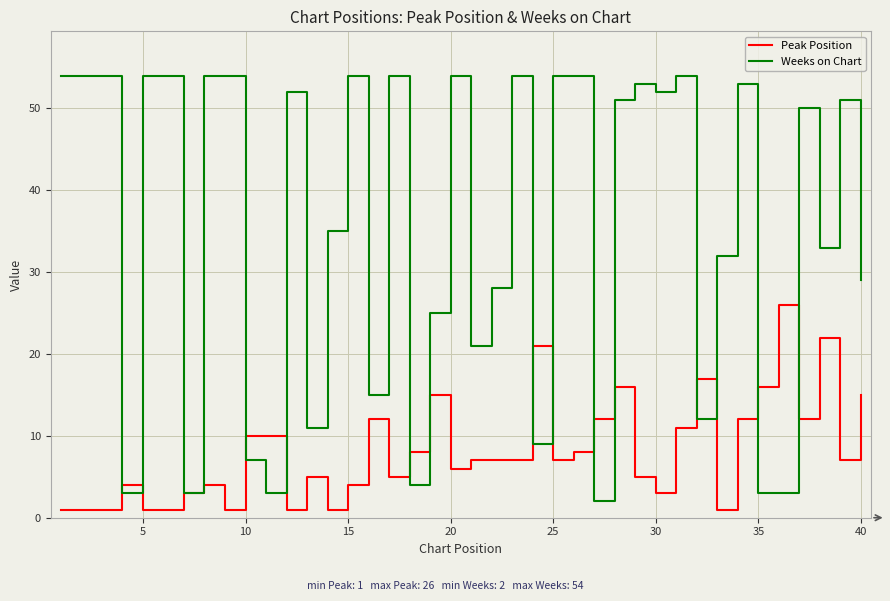

Which series has the largest total across all categories?

Weeks on Chart